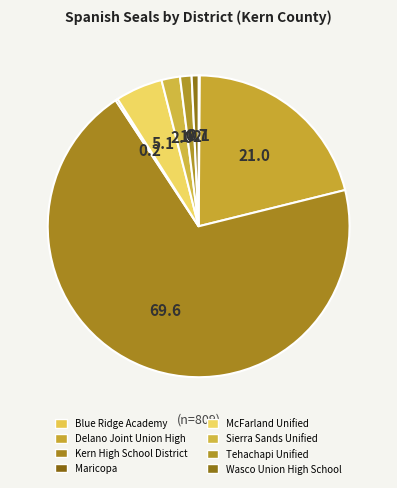

Do McFarland Unified and Tehachapi Unified together represent more than half of the pie?

No